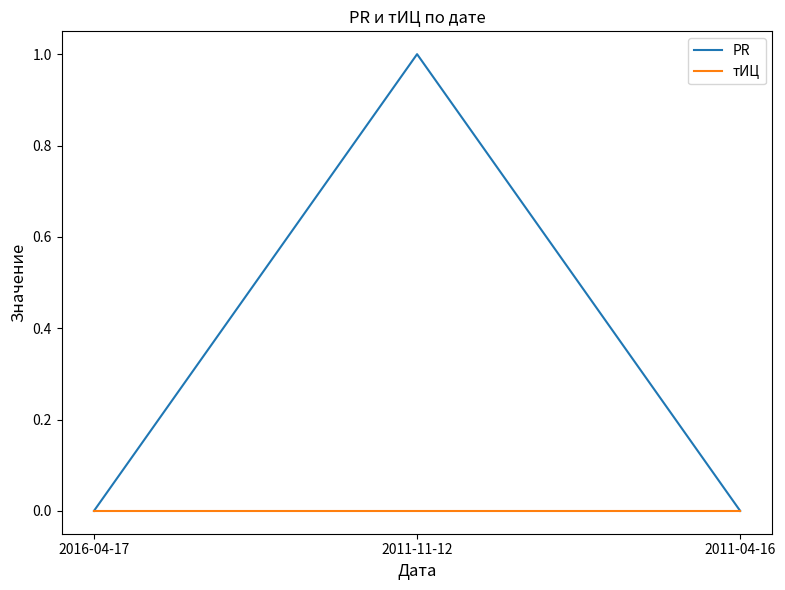

What is the sum of all PR values?

1